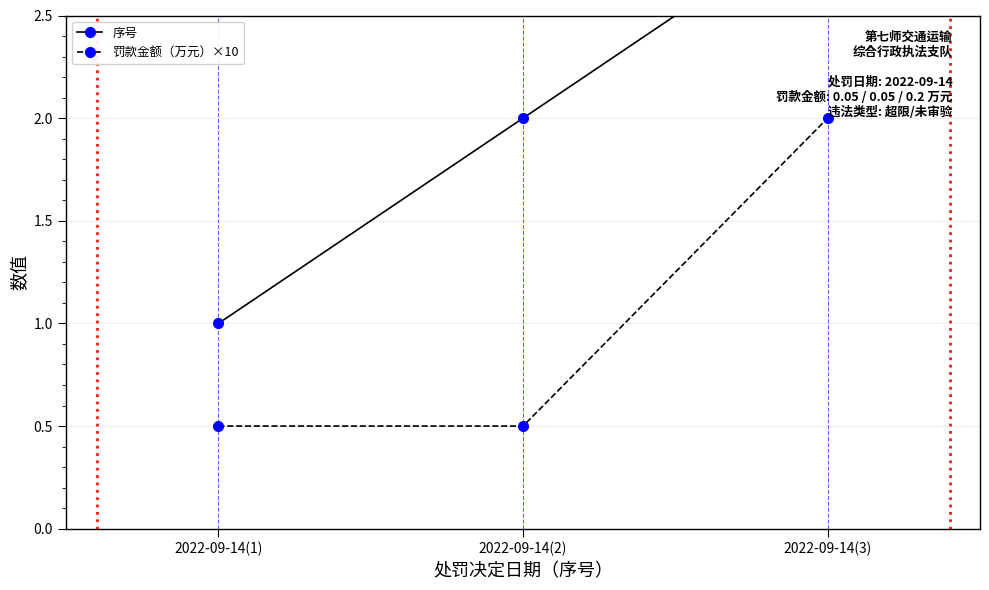

What position from the left is 2022-09-14(1)?

1